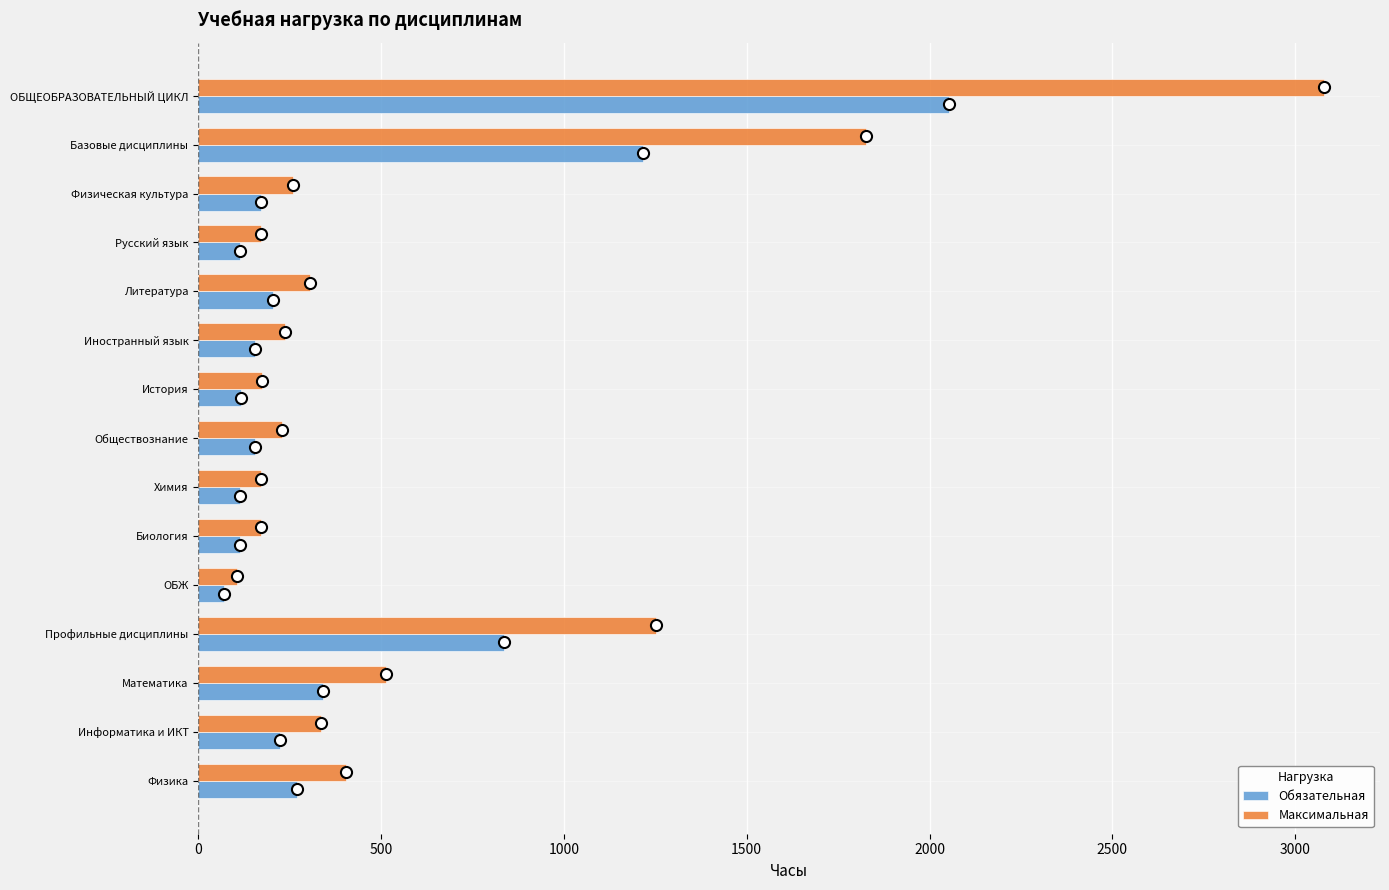

Where is Максимальная nearest to the value 1592?

Базовые дисциплины